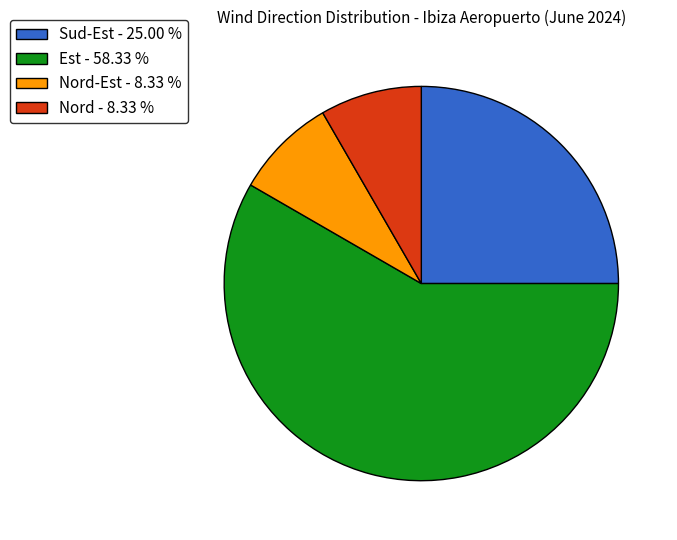

Which slice is the largest?

Est - 58.33 %